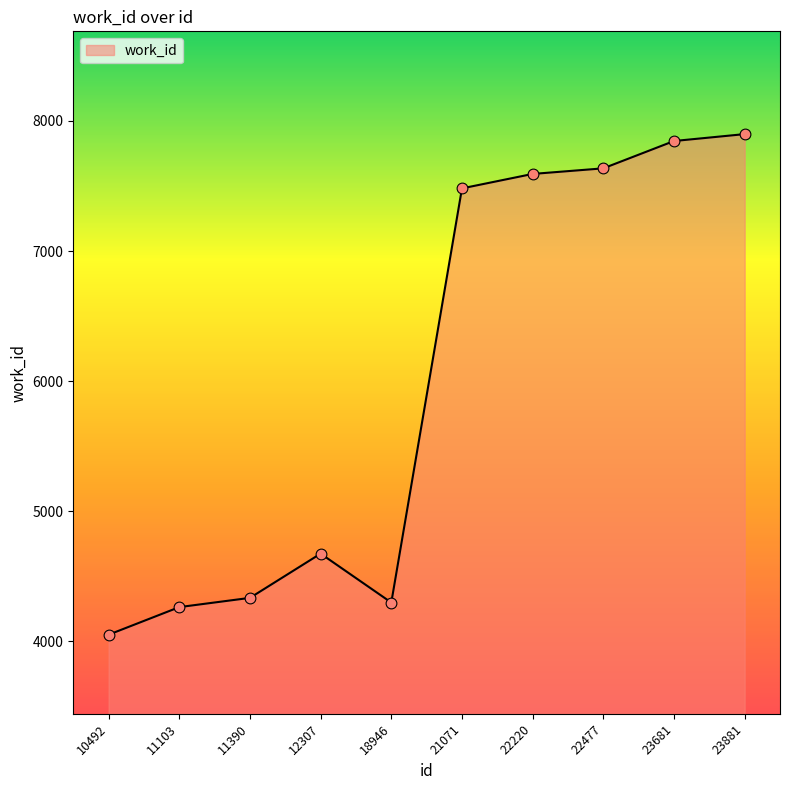

Which has a higher value, 22220 or 12307?

22220